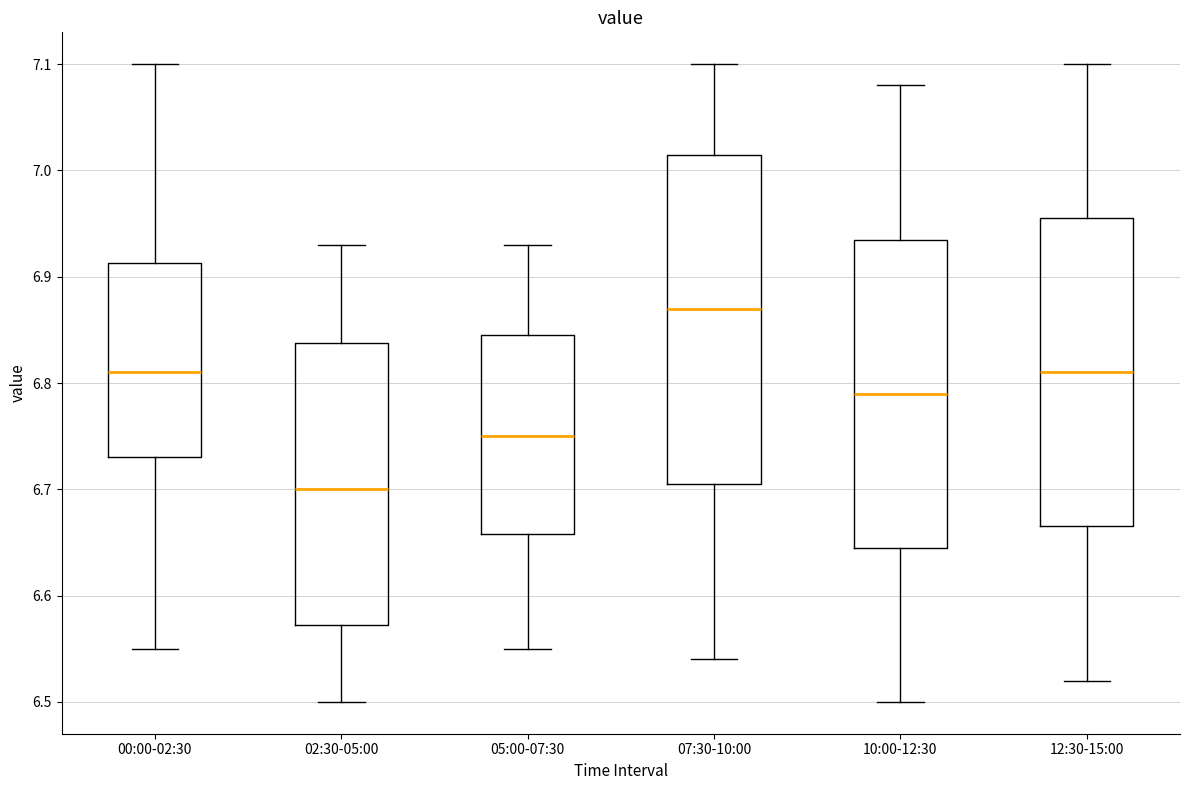

Reading left to right, transcribe this box plot: for each box, give where its median line is, the range the box spans, and where its two whiskers end, as read against the y-axis. The values are not printed on the chart, so give them approximately, as read against the axis.

00:00-02:30: median 6.81, box 6.73 to 6.91, whiskers 6.55 to 7.10
02:30-05:00: median 6.70, box 6.57 to 6.84, whiskers 6.50 to 6.93
05:00-07:30: median 6.75, box 6.66 to 6.85, whiskers 6.55 to 6.93
07:30-10:00: median 6.87, box 6.71 to 7.02, whiskers 6.54 to 7.10
10:00-12:30: median 6.79, box 6.65 to 6.94, whiskers 6.50 to 7.08
12:30-15:00: median 6.81, box 6.67 to 6.96, whiskers 6.52 to 7.10